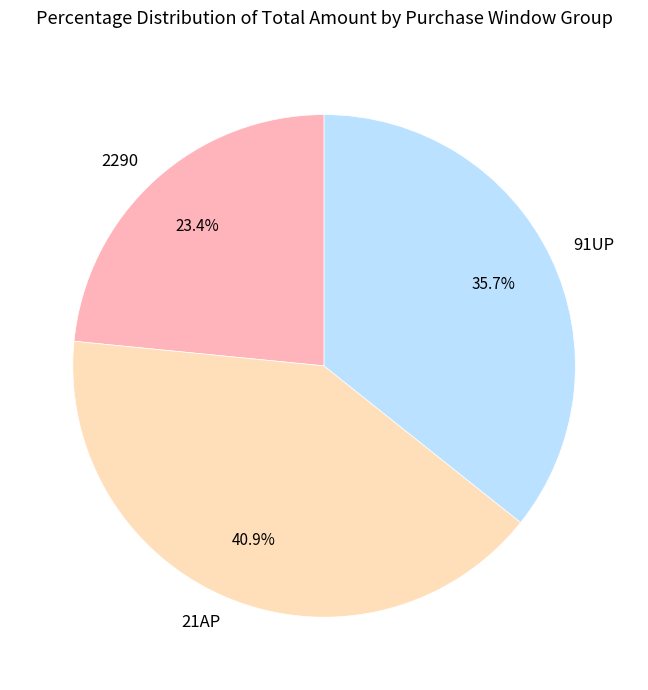

Which slice is the smallest?

2290